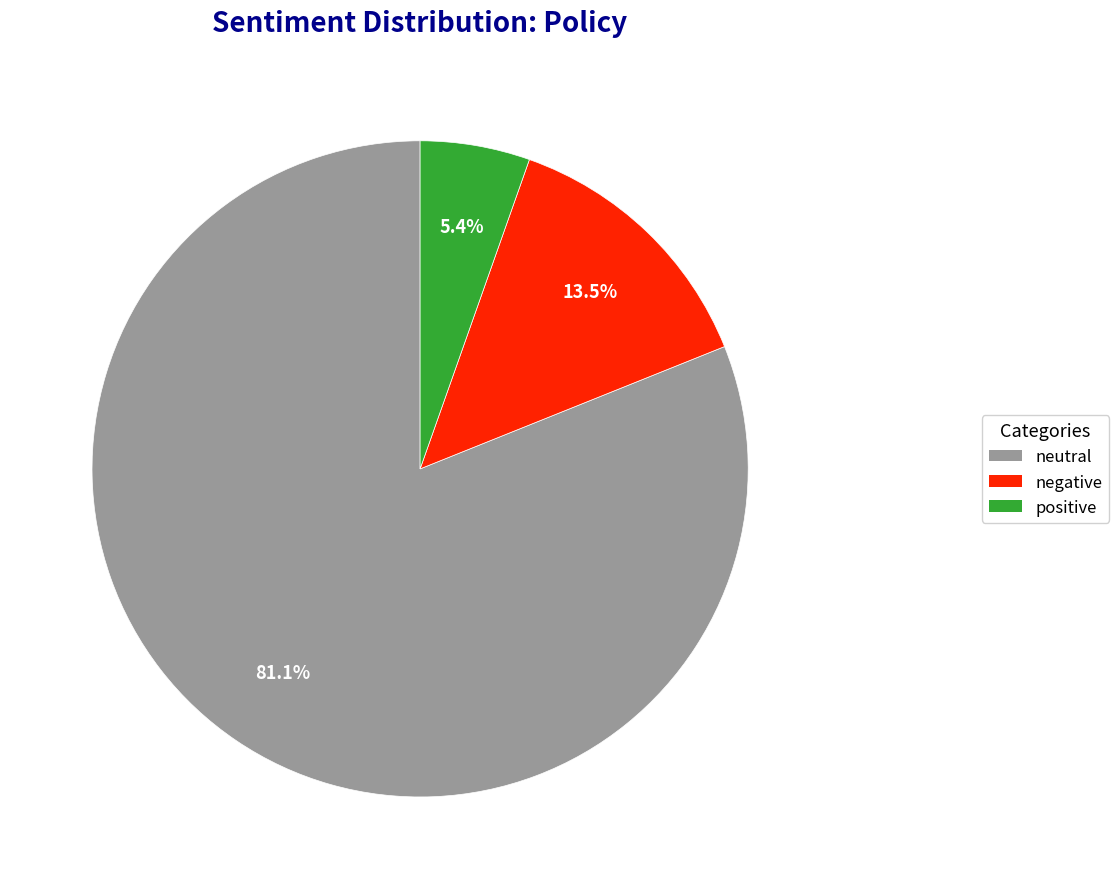

Is there any slice that represents more than half of the pie?

Yes